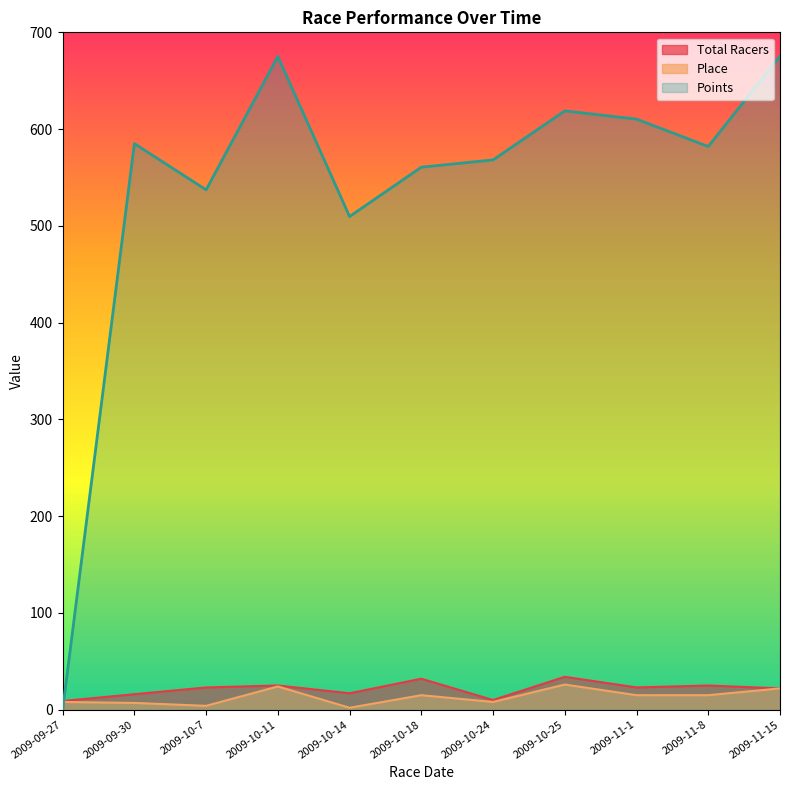

What is the value of the Points point at the 11th from the left?

675.3